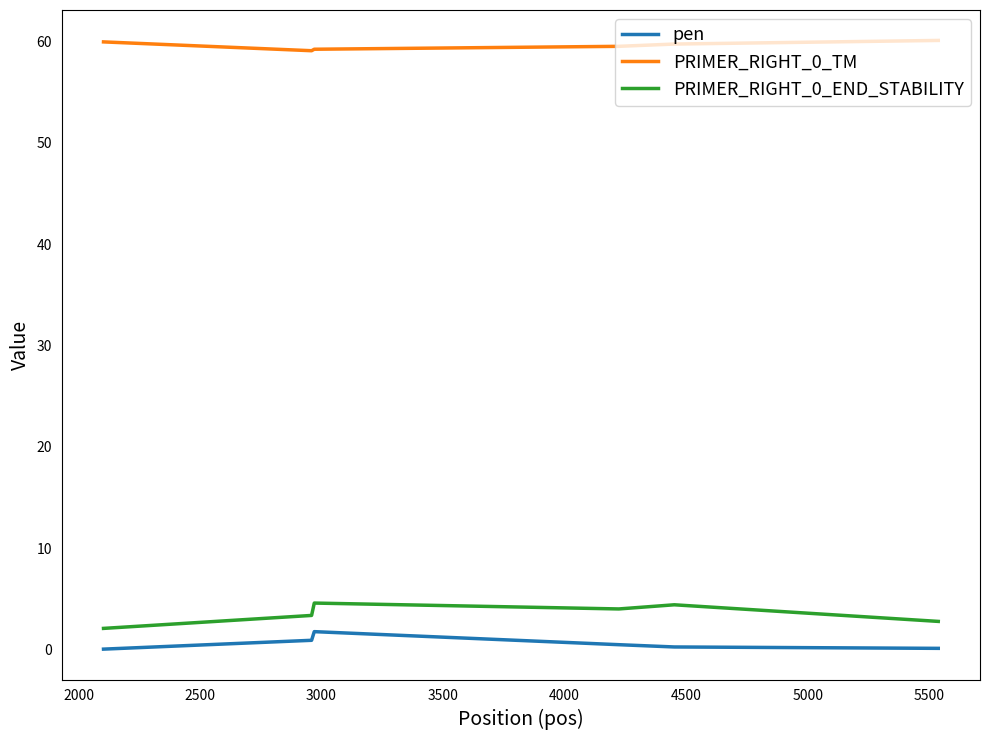

What is the greatest value displayed?

60.1